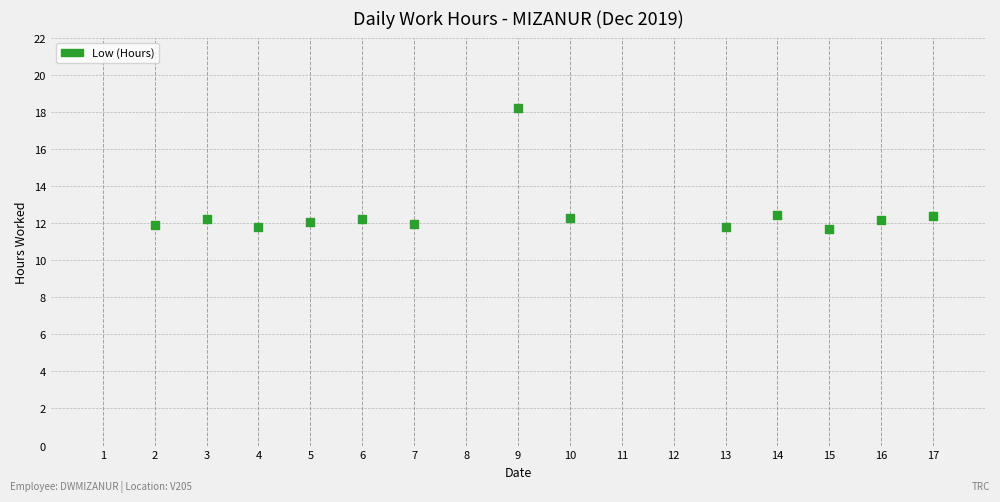

What is the range of X values (max minus min)?

15.0